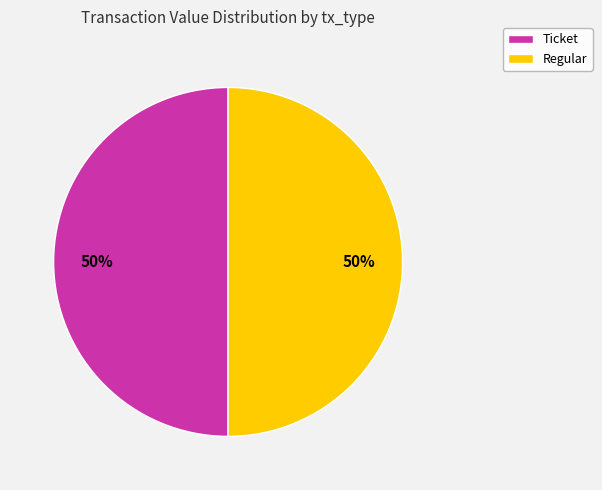

To the nearest percent, what percentage of the pie is Regular?

50%